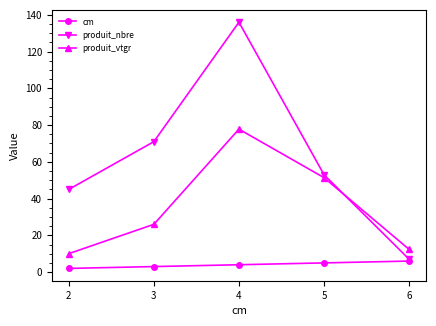

What is the difference between the produit_vtgr values at 4 and 5?

26.4